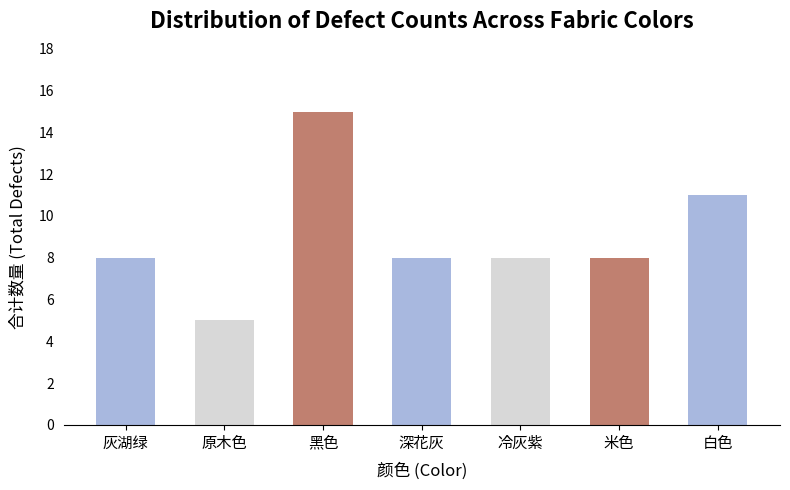

What is the change in value from 黑色 to 白色?

-4